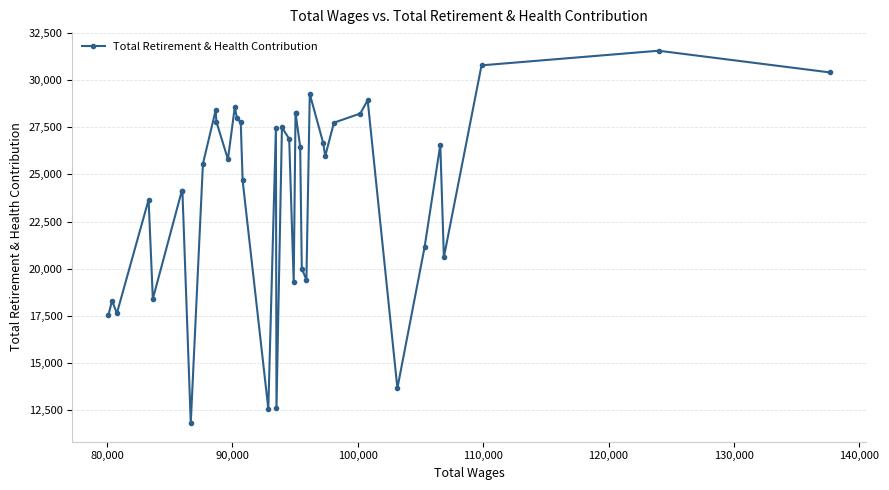

What is the smallest value displayed?

11790